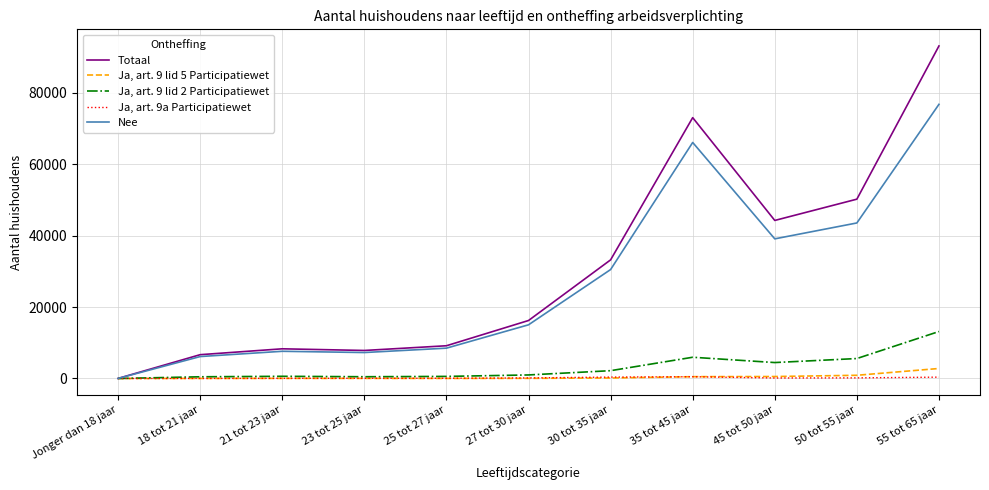

Is it true that Ja, art. 9 lid 5 Participatiewet equals 550 at 45 tot 50 jaar?

True